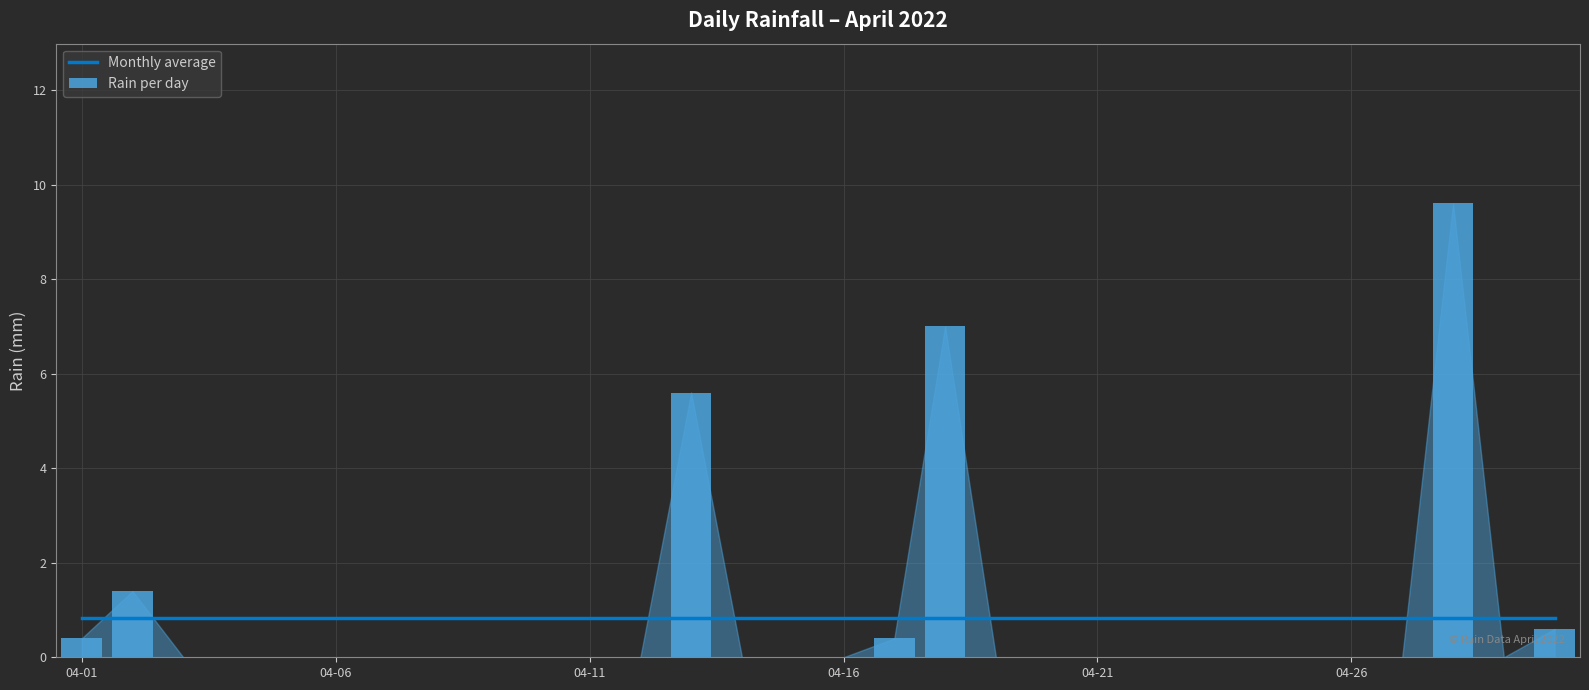

List the labels in order of value, largest first.

2022-04-28, 2022-04-18, 2022-04-13, 2022-04-02, 2022-04-30, 2022-04-01, 2022-04-17, 2022-04-03, 2022-04-04, 2022-04-05, 2022-04-06, 2022-04-07, 2022-04-08, 2022-04-09, 2022-04-10, 2022-04-11, 2022-04-12, 2022-04-14, 2022-04-15, 2022-04-16, 2022-04-19, 2022-04-20, 2022-04-21, 2022-04-22, 2022-04-23, 2022-04-24, 2022-04-25, 2022-04-26, 2022-04-27, 2022-04-29